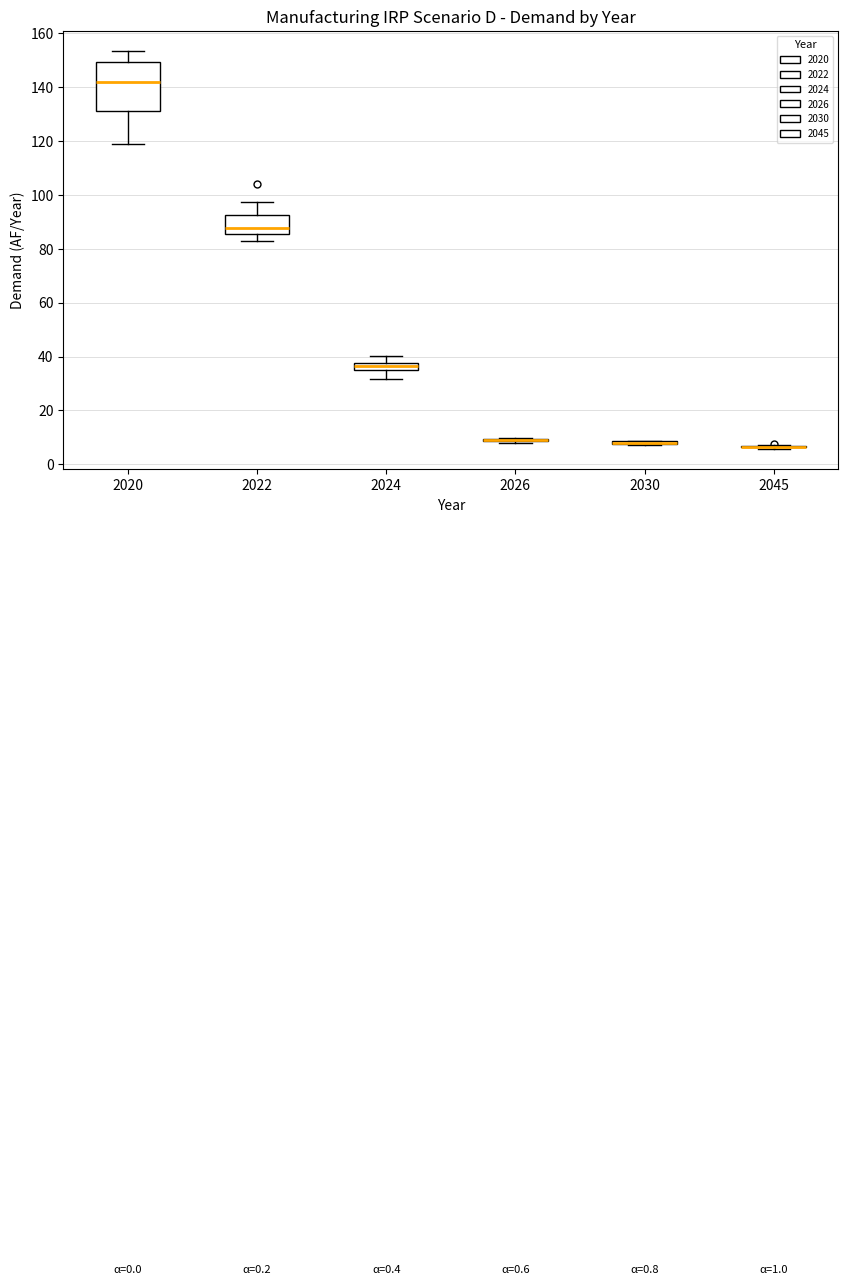

Where does the upper whisker of the box at x = 2024 end on the y-axis? The values are not printed on the chart, so give them approximately, as read against the axis.

40